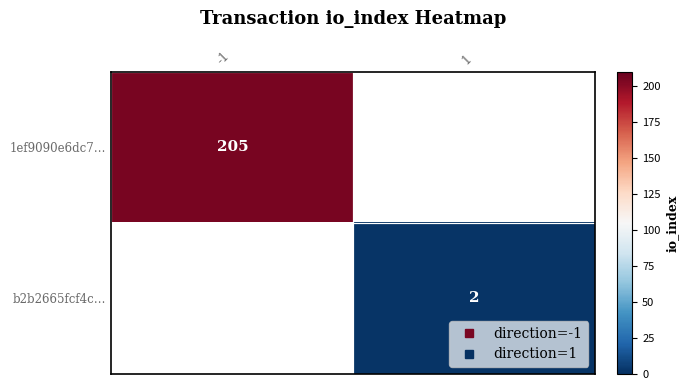

Which series has the widest spread of values?

1ef9090e6dc7…